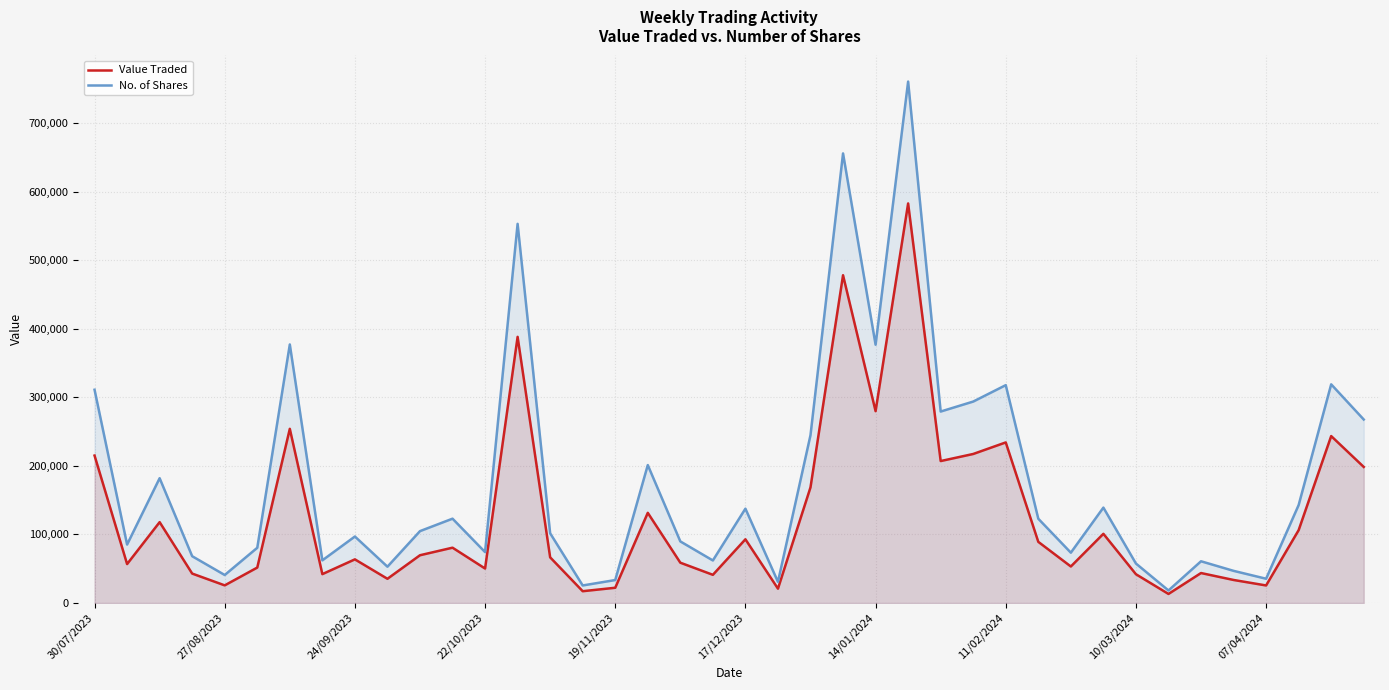

What is the maximum value for No. of Shares?

760613